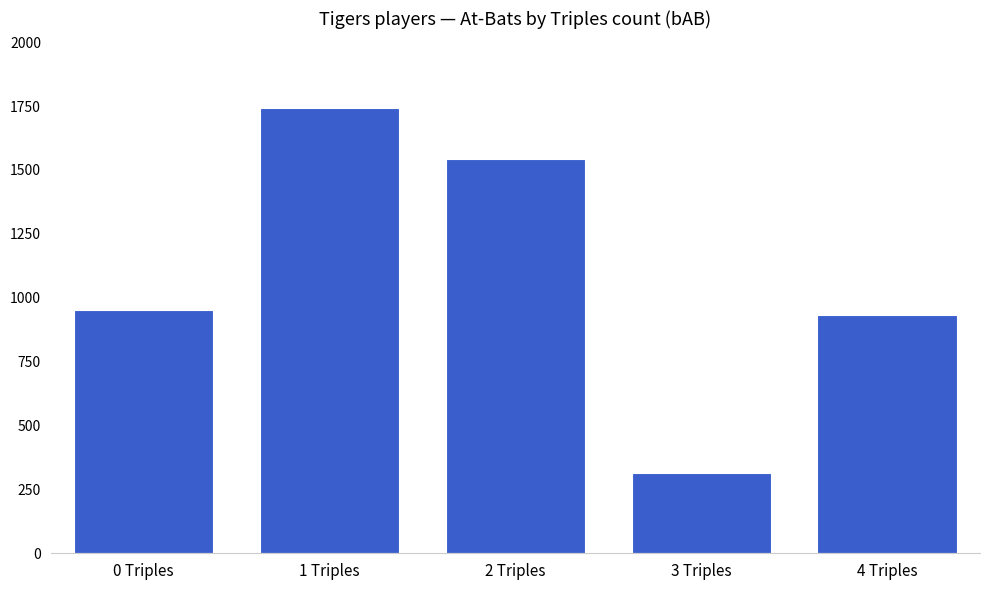

What is the label of the 2nd bar from the left?

1 Triples